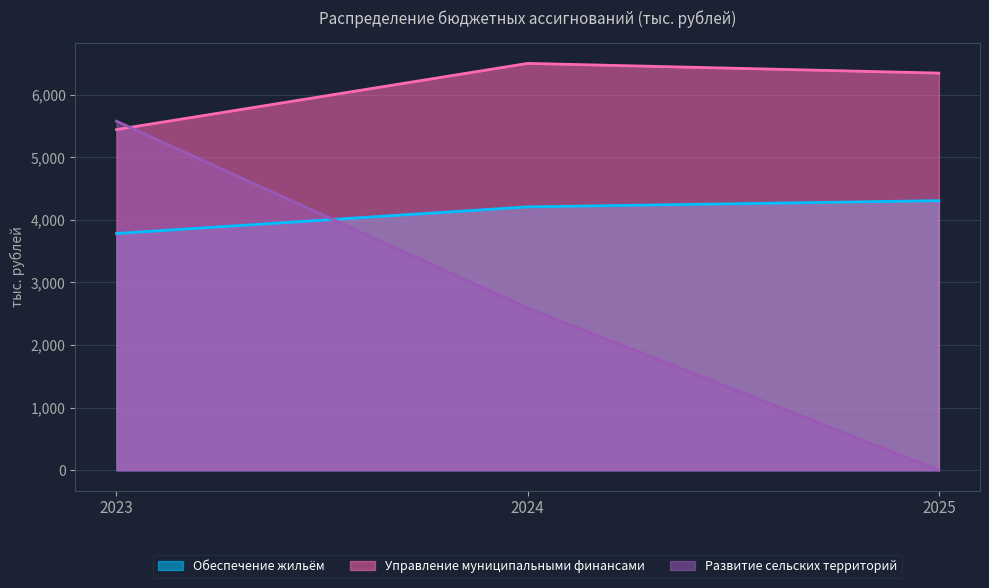

At which label does Развитие сельских территорий first exceed 2590?

2023